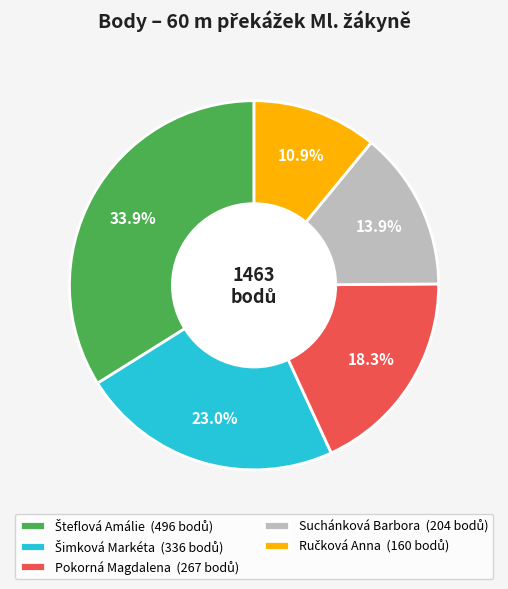

Is it true that Pokorná Magdalena is 18% of the pie?

True